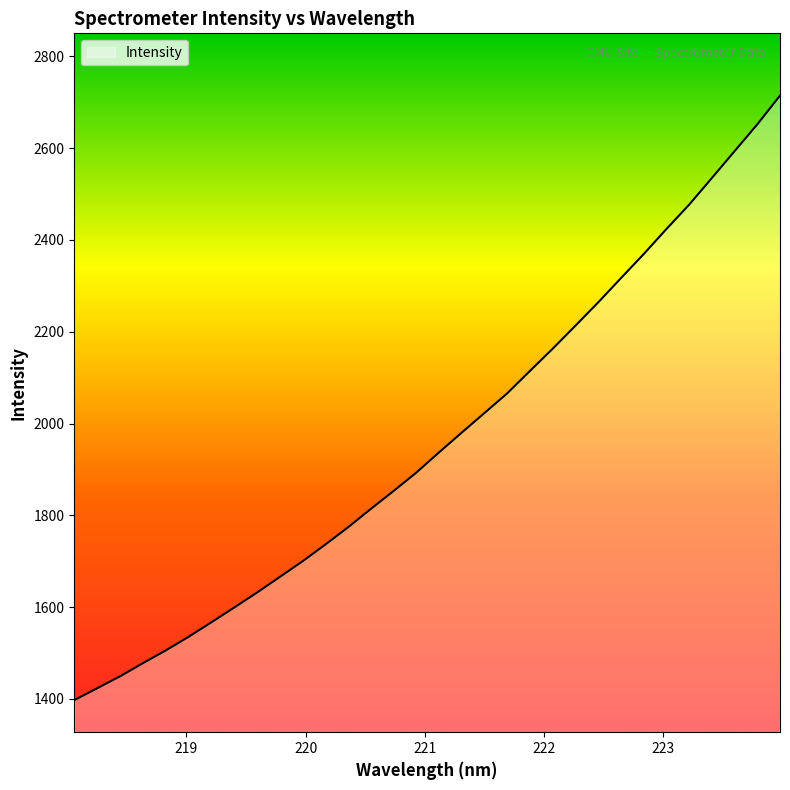

Does the chart have visible grid lines?

No